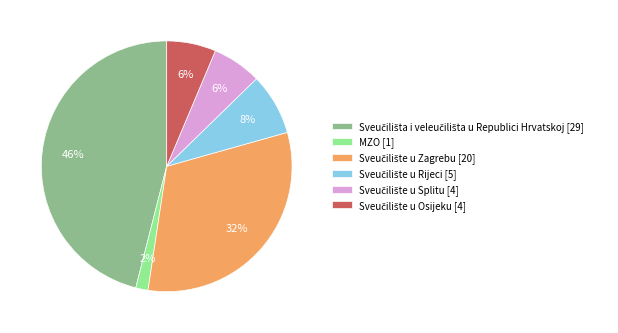

To the nearest percent, what percentage of the pie is MZO [1]?

2%